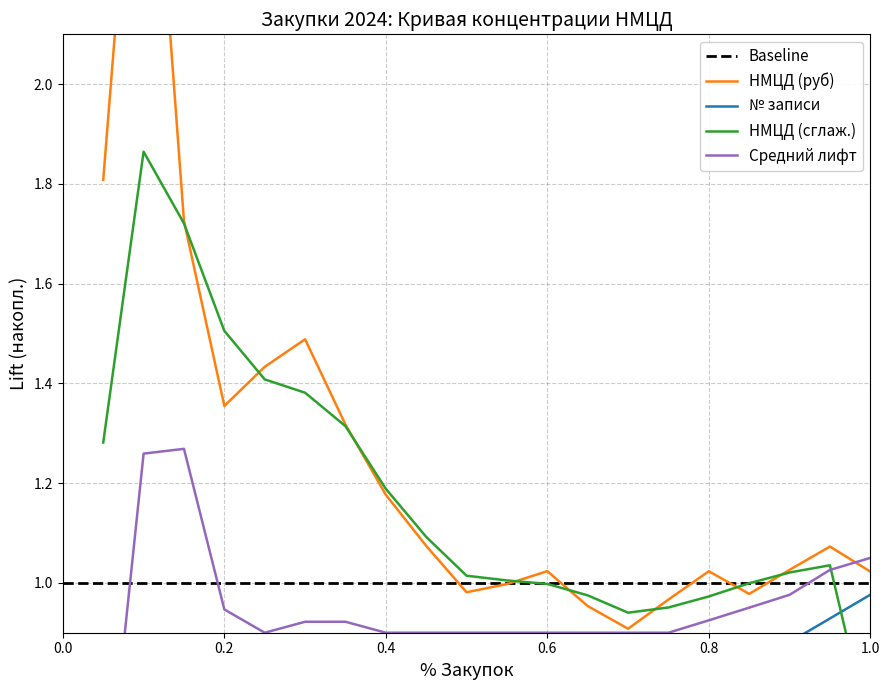

The value at 10 is 0.2. True or false?

False